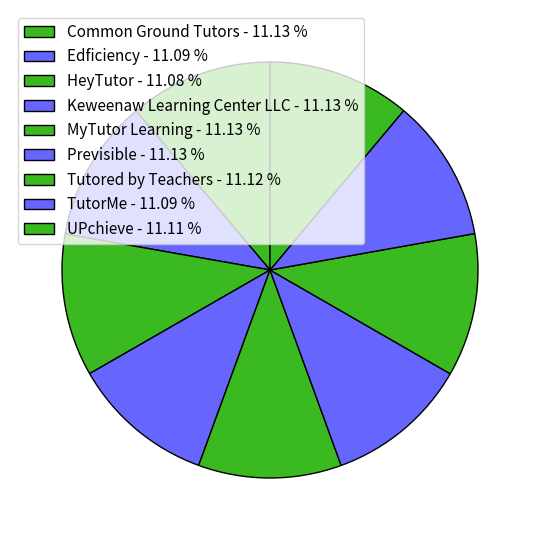

What portion of the pie excludes Keweenaw Learning Center LLC?

88.9%